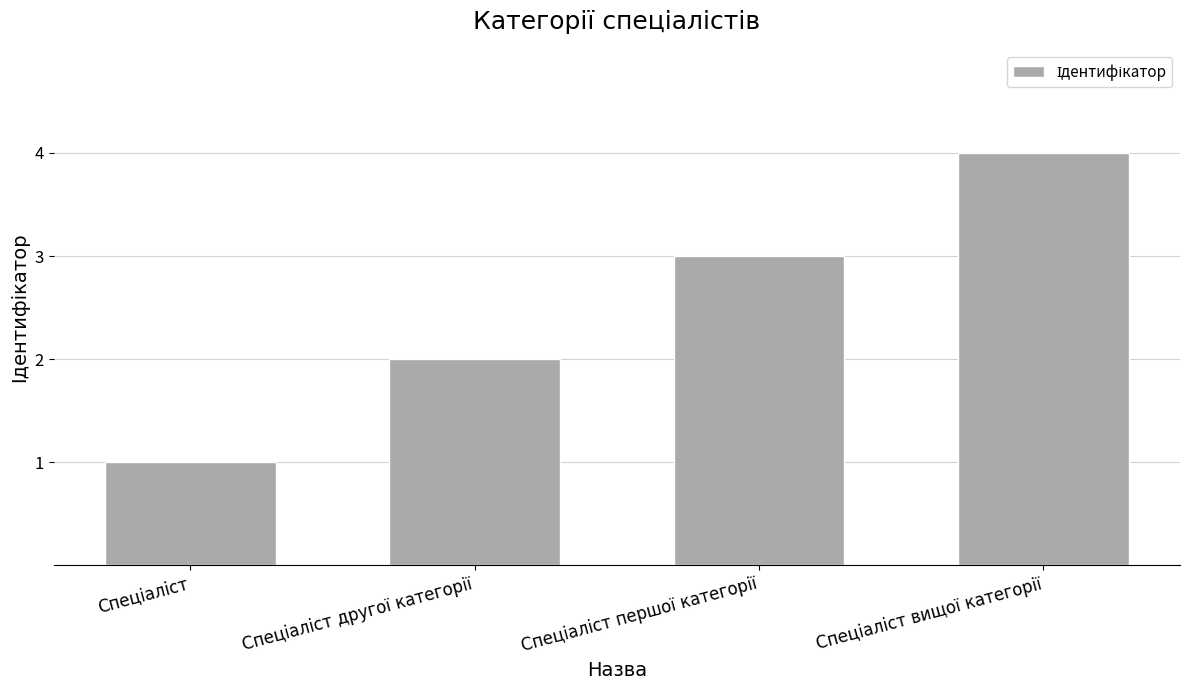

What is the difference between the maximum and minimum values?

3